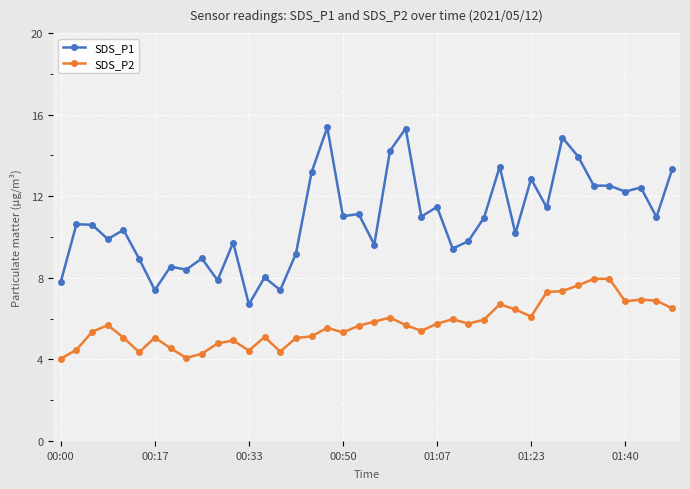

Which series has the widest spread of values?

SDS_P1